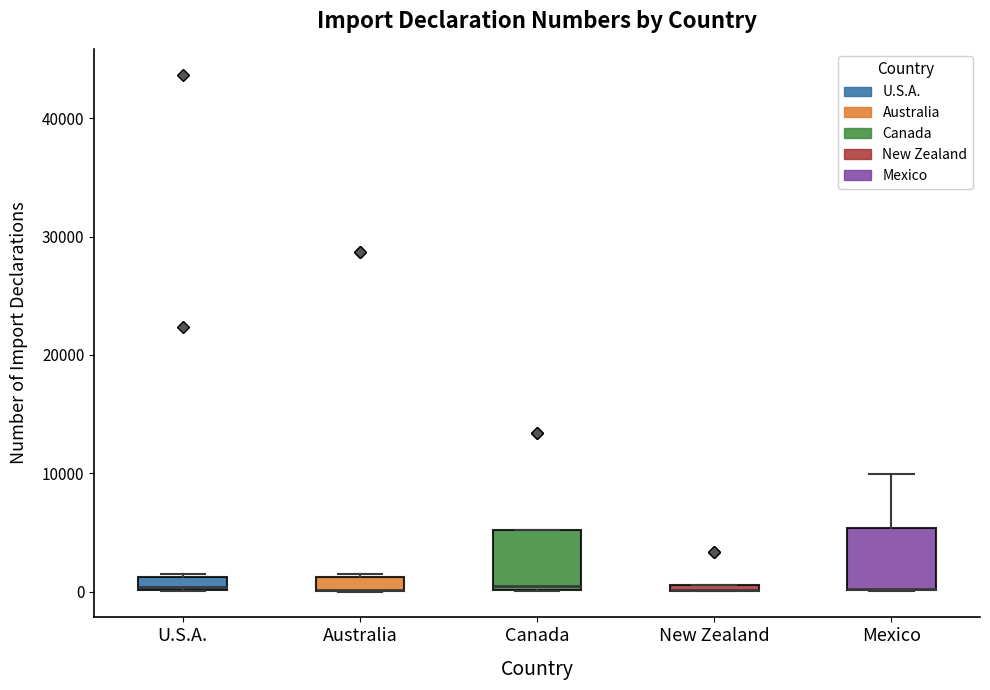

Where is the lower edge of the box for U.S.A. on the y-axis? The values are not printed on the chart, so give them approximately, as read against the axis.

0